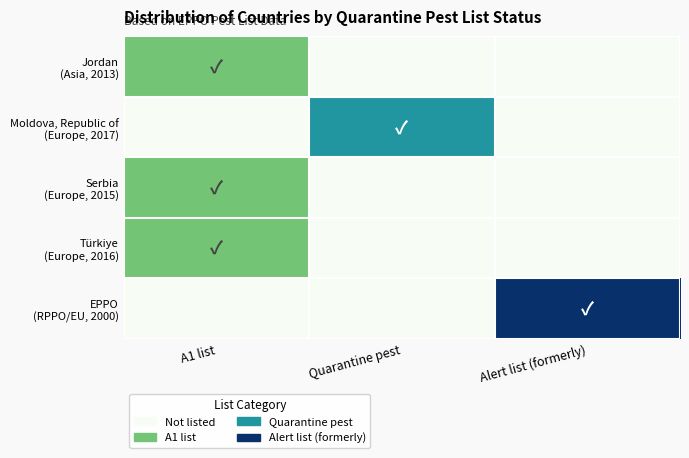

Which series has the largest total across all categories?

EPPO (RPPO/EU, 2000)